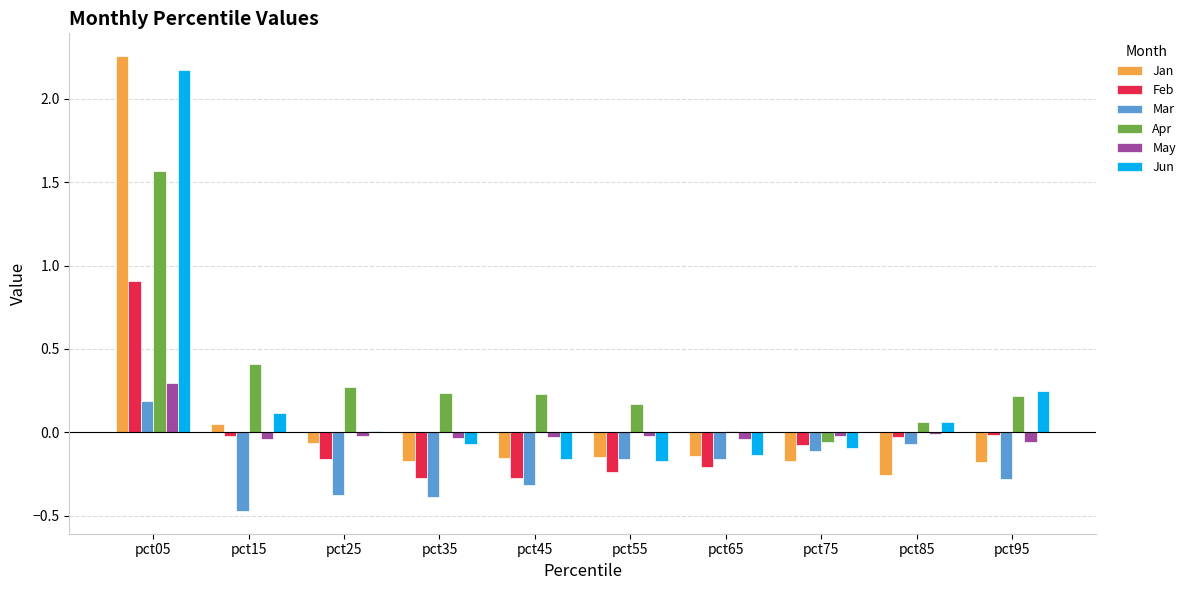

What is the sum of all Apr values?

3.1